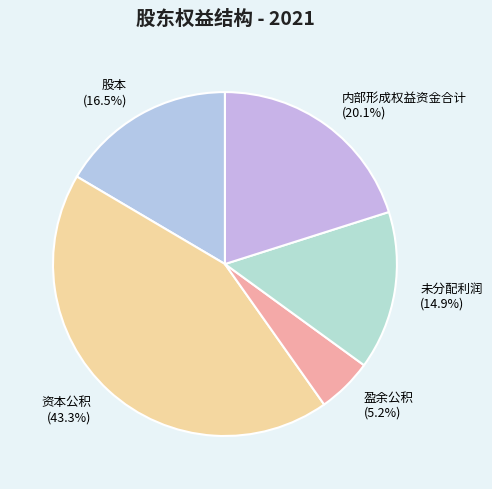

Is there a majority slice in this chart?

No